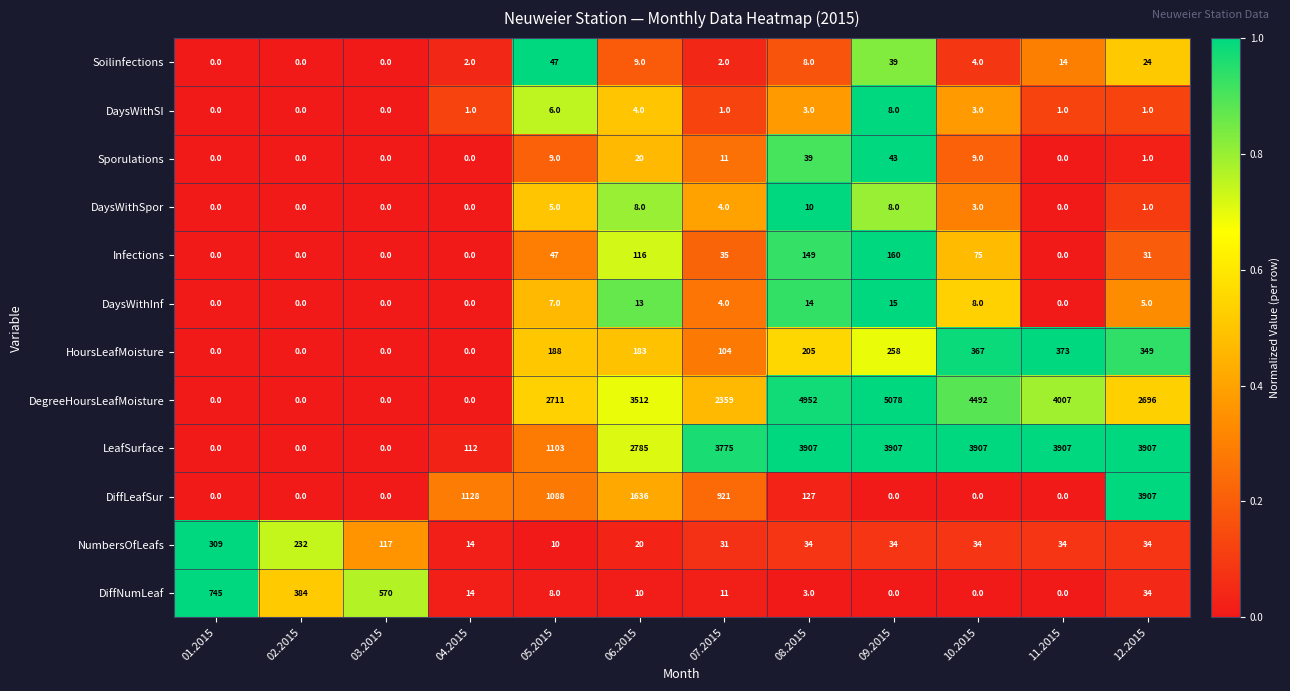

What is the maximum value for DiffLeafSur?

3907